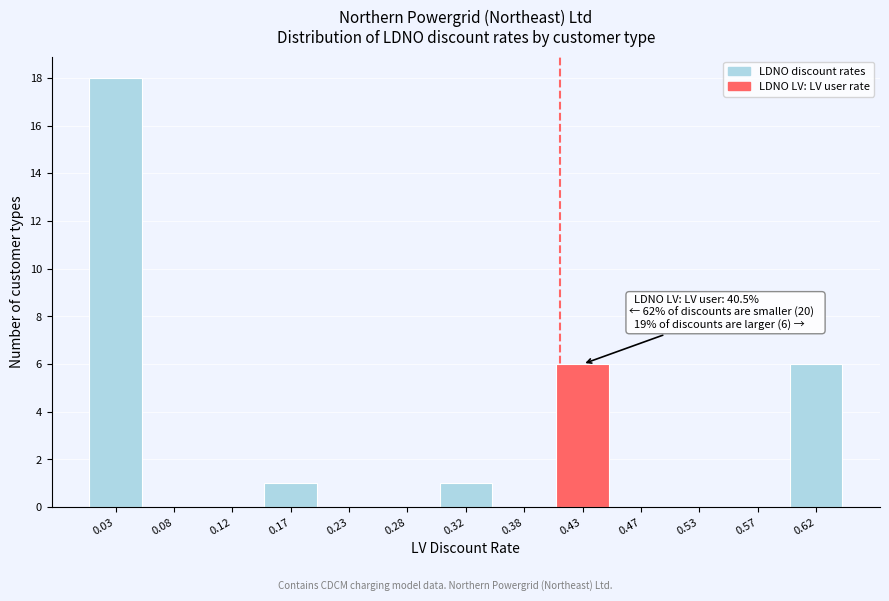

Which range on the x-axis has the tallest bar?

0.00 to 0.05